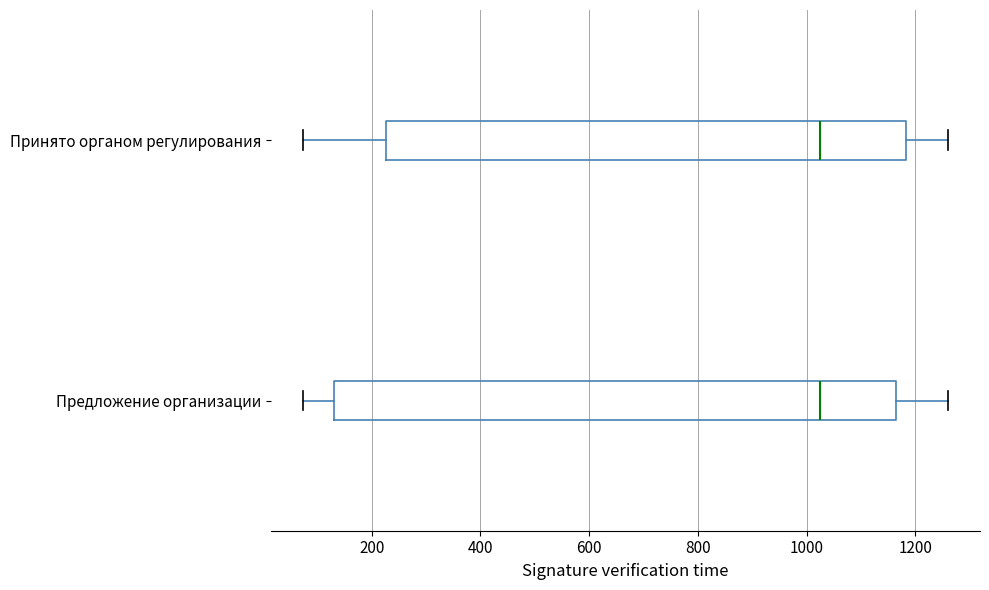

Where does the right whisker of the box for Предложение организации end on the x-axis? The values are not printed on the chart, so give them approximately, as read against the axis.

1260